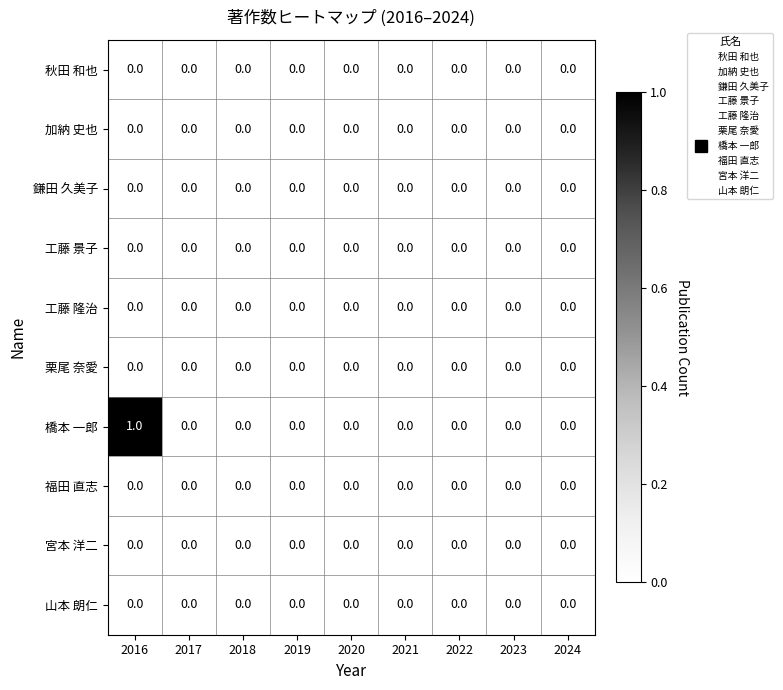

At which category is the sum across all series the highest?

2016